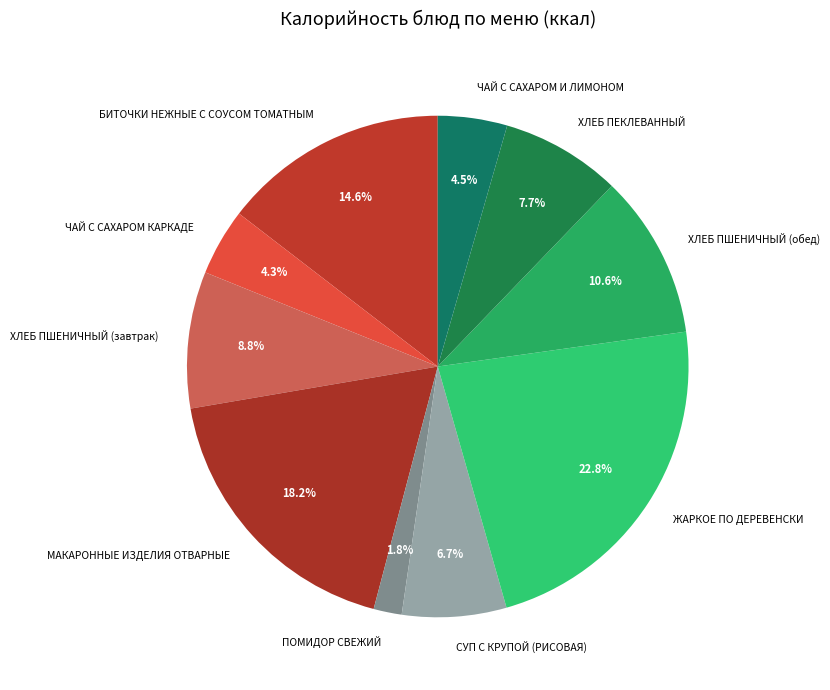

What is the ratio of the value at ПОМИДОР СВЕЖИЙ to the value at СУП С КРУПОЙ (РИСОВАЯ)?

0.3